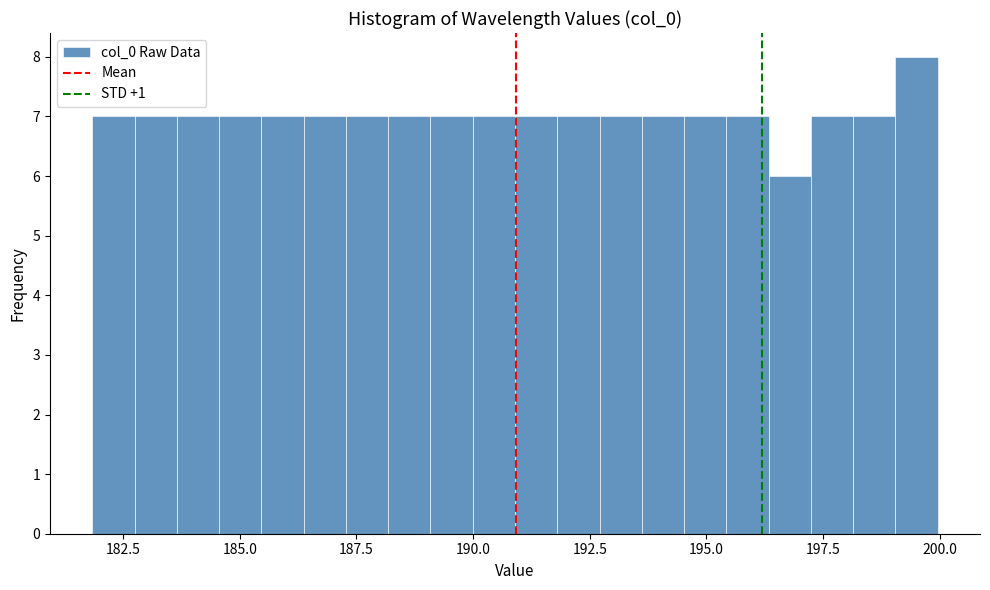

Around what value on the x-axis is the tallest bar? Give the approximate position of its centre, as read against the axis.

199.5